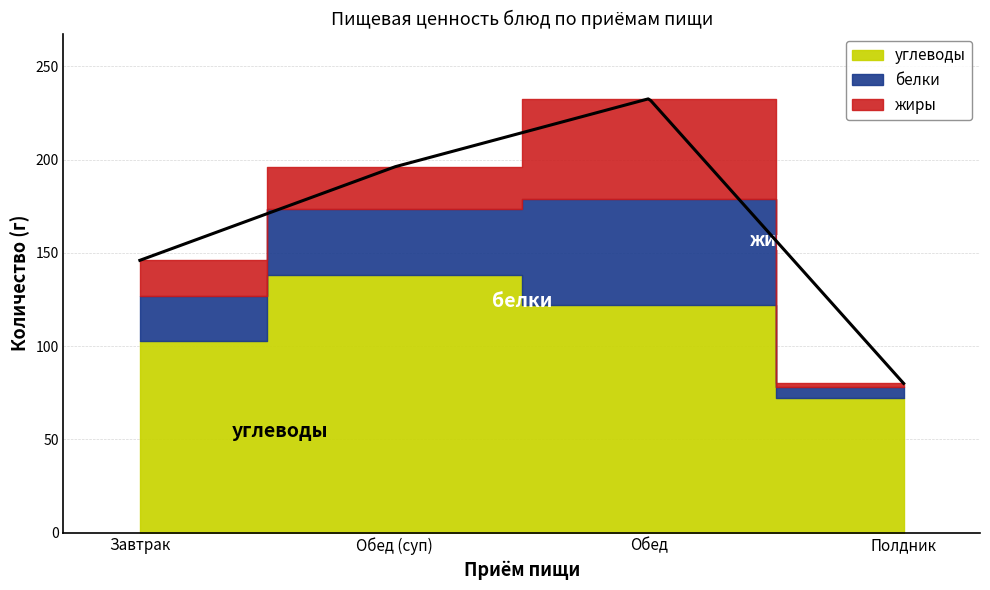

Is the value of углеводы at Обед (суп) greater than the value of белки at Завтрак?

Yes